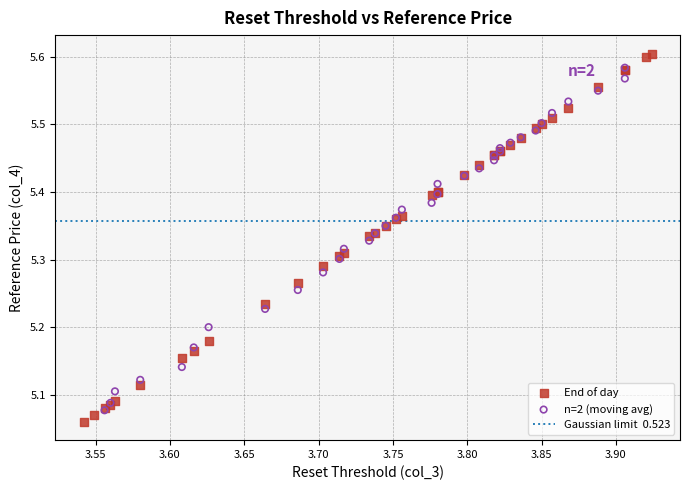

Which series has the widest spread of Y values?

End of day